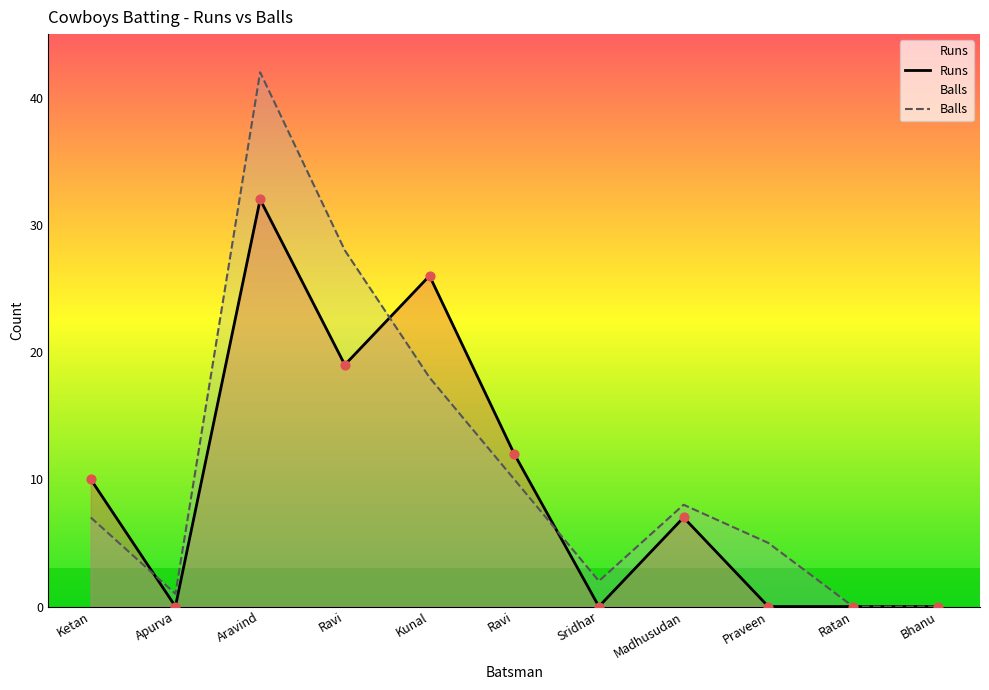

Is the value of Balls at Madhusudan greater than the value of Runs at Ravi?

No